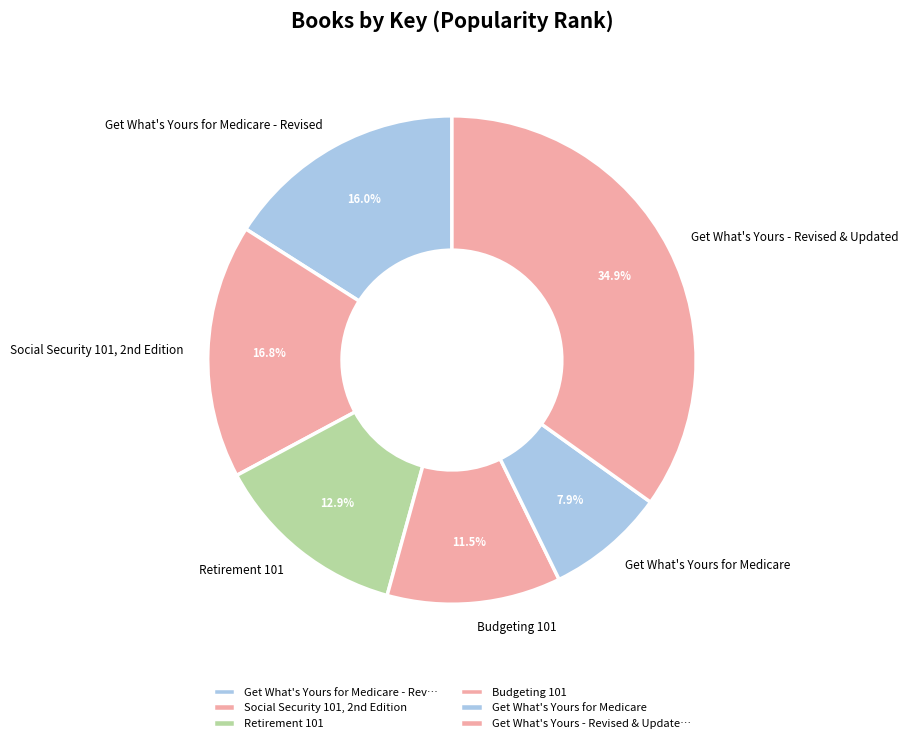

How many segments does this pie chart have?

6